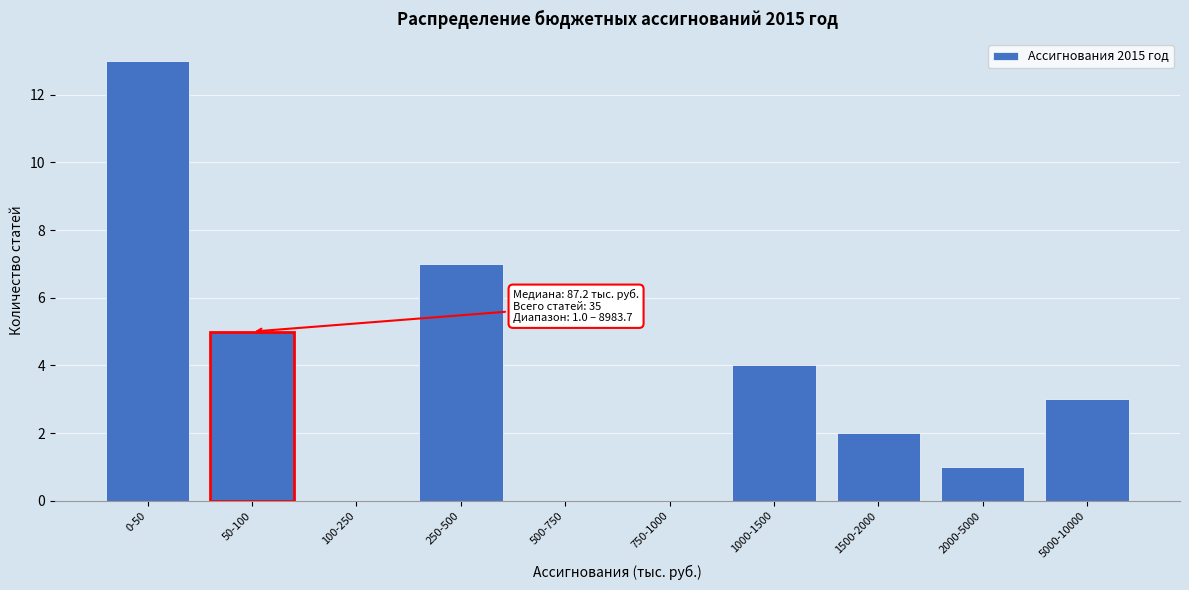

Reading left to right, list all the values displayed in this chart.

0-50=13	50-100=5	100-250=0	250-500=7	500-750=0	750-1000=0	1000-1500=4	1500-2000=2	2000-5000=1	5000-10000=3